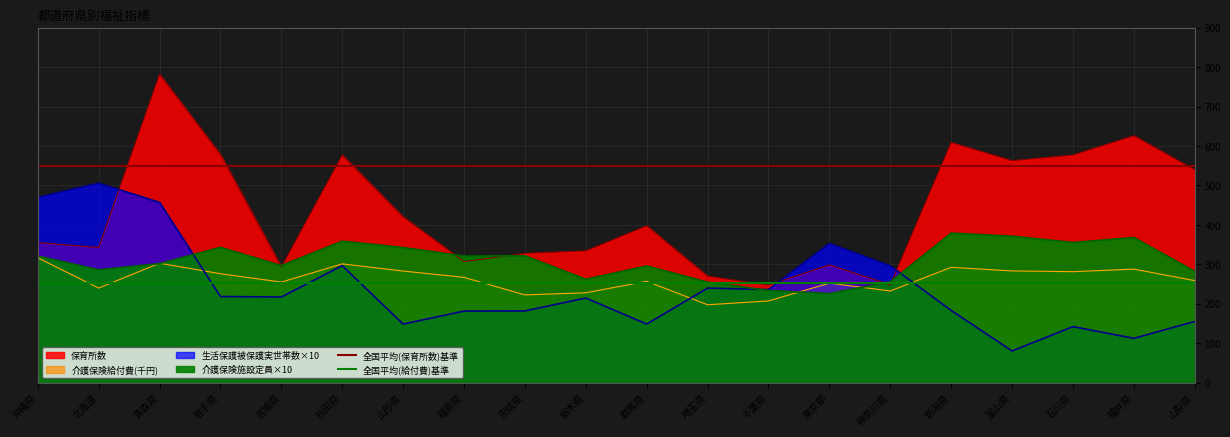

What is the sum of the 全国平均(保育所数)基準 values at 沖縄県 and 北海道?

1100